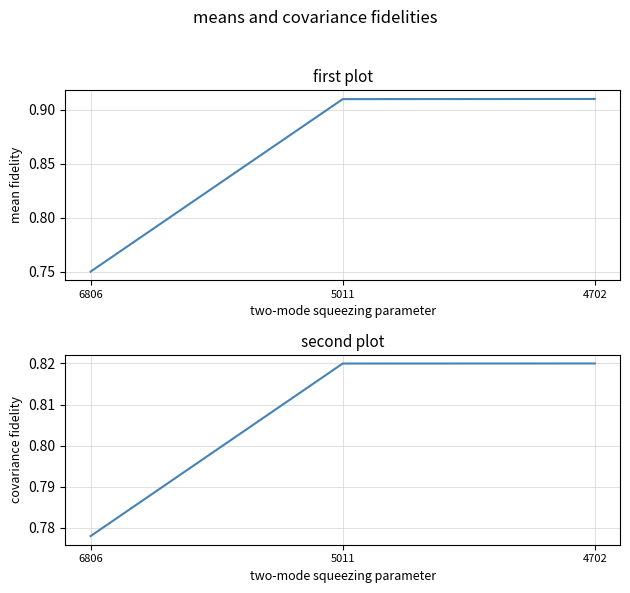

At which label is covariance fidelity closest to 0?

6806